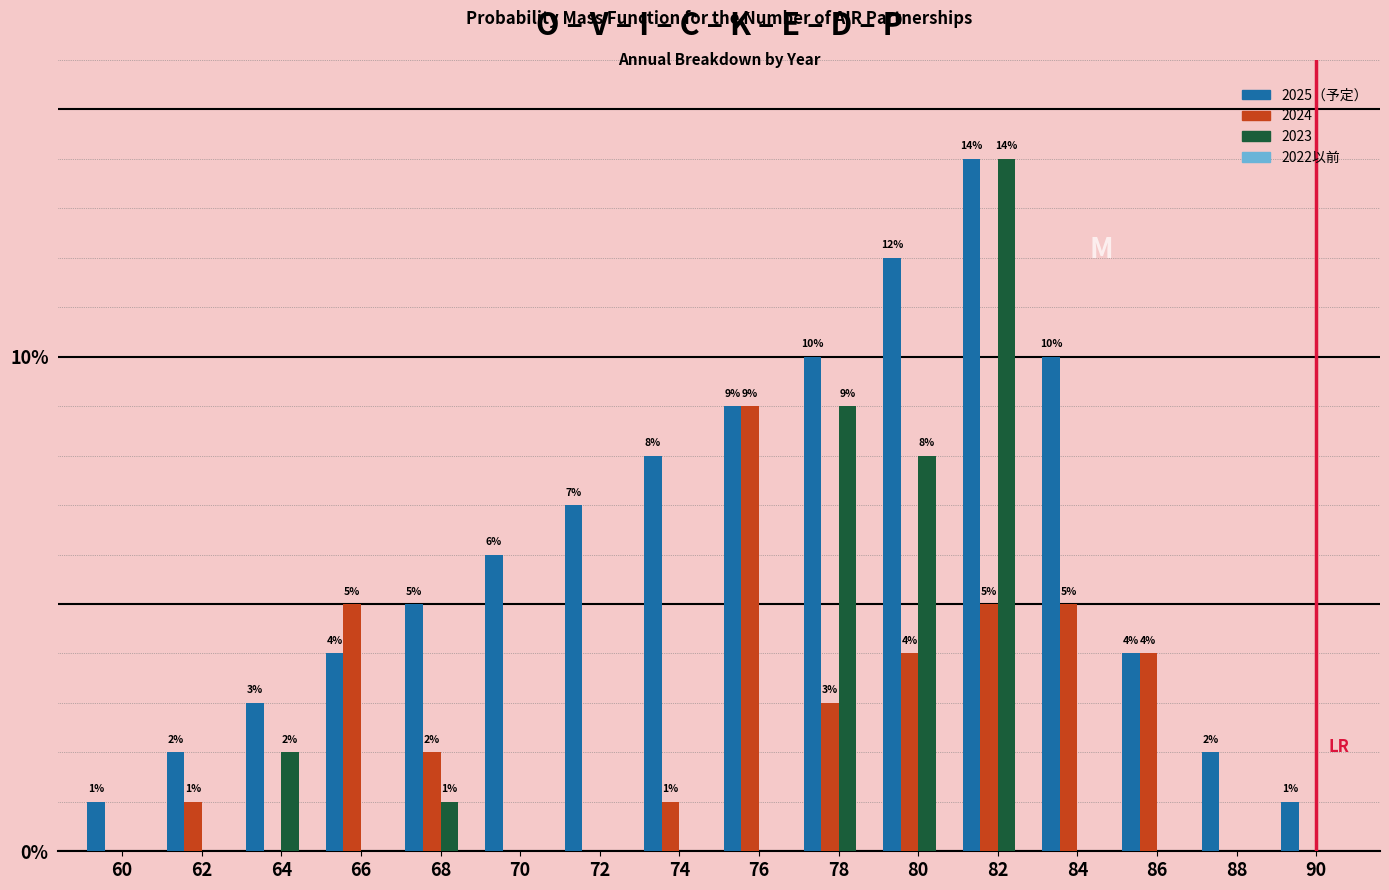

Reading left to right, transcribe all the data shown in this chart.

2025（予定）: 60=1	62=2	64=3	66=4	68=5	70=6	72=7	74=8	76=9	78=10	80=12	82=14	84=10	86=4	88=2	90=1
2024: 60=0	62=1	64=0	66=5	68=2	70=0	72=0	74=1	76=9	78=3	80=4	82=5	84=5	86=4	88=0	90=0
2023: 60=0	62=0	64=2	66=0	68=1	70=0	72=0	74=0	76=0	78=9	80=8	82=14	84=0	86=0	88=0	90=0